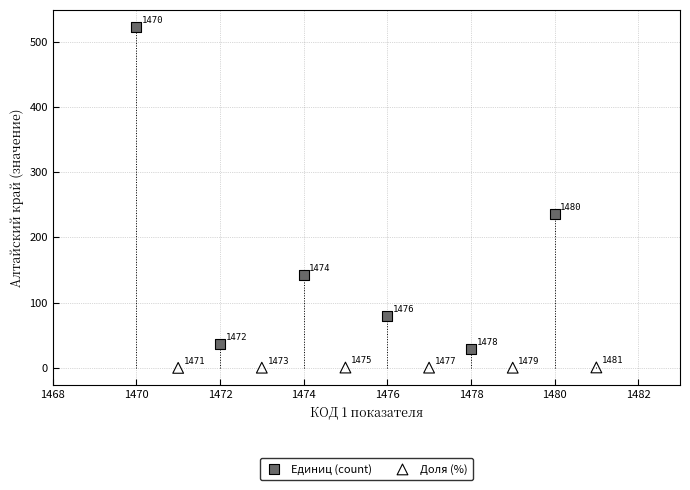

Which series has the widest spread of Y values?

Единиц (count)